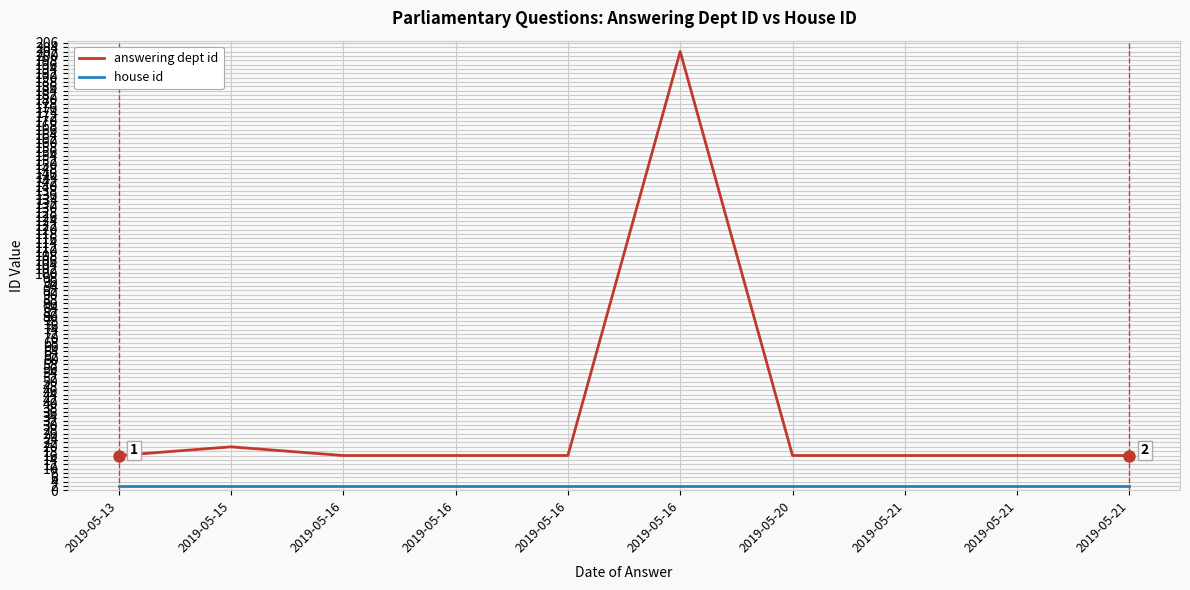

Does the chart display data point markers on the line(s)?

No